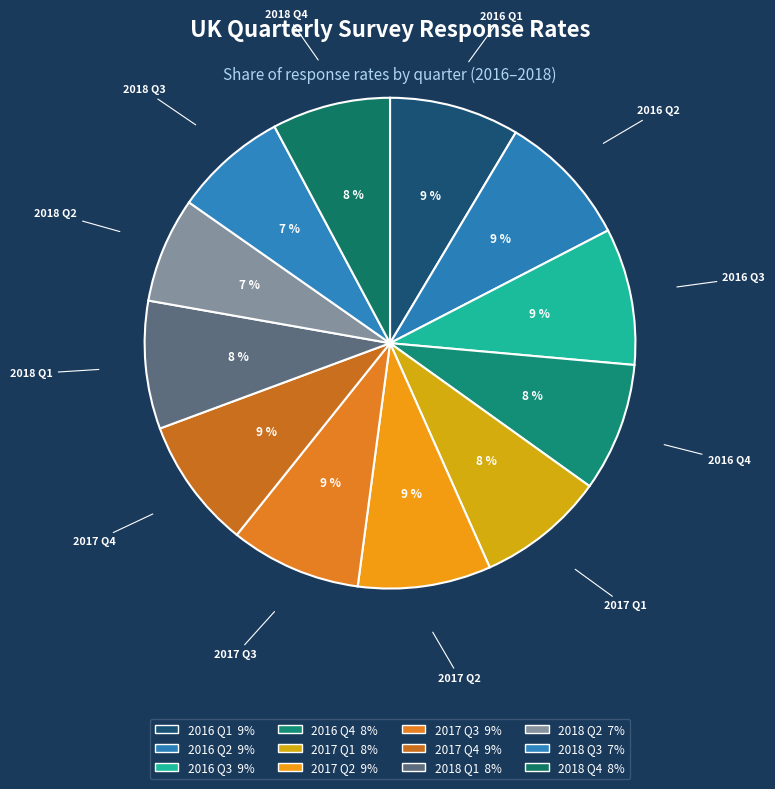

To the nearest percent, what is the average slice percentage?

8%